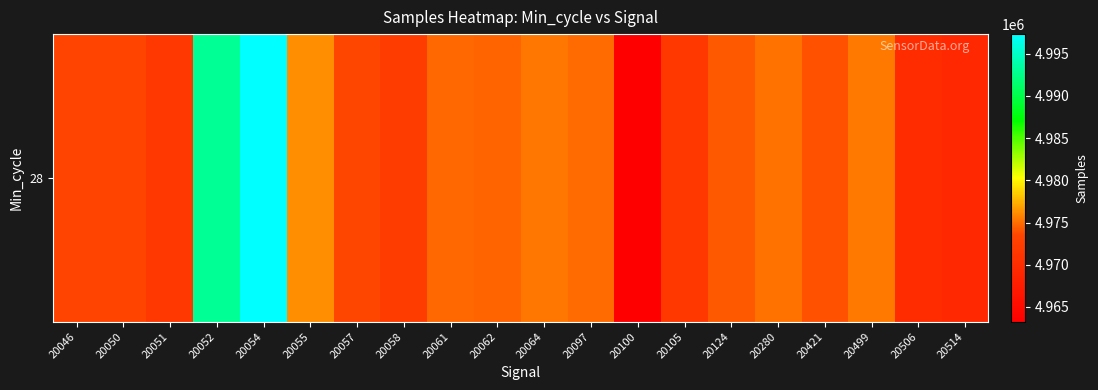

How many data points are above 4974182?

9